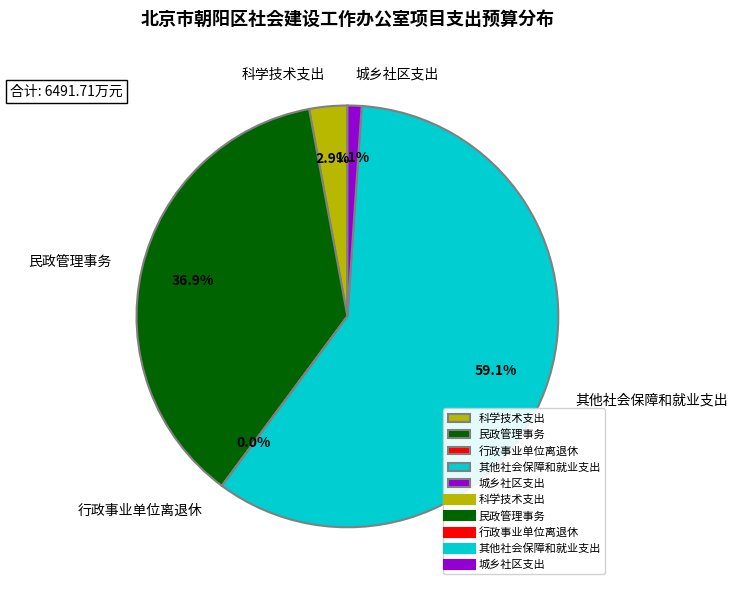

What is the ratio of the value at 科学技术支出 to the value at 民政管理事务?

0.1